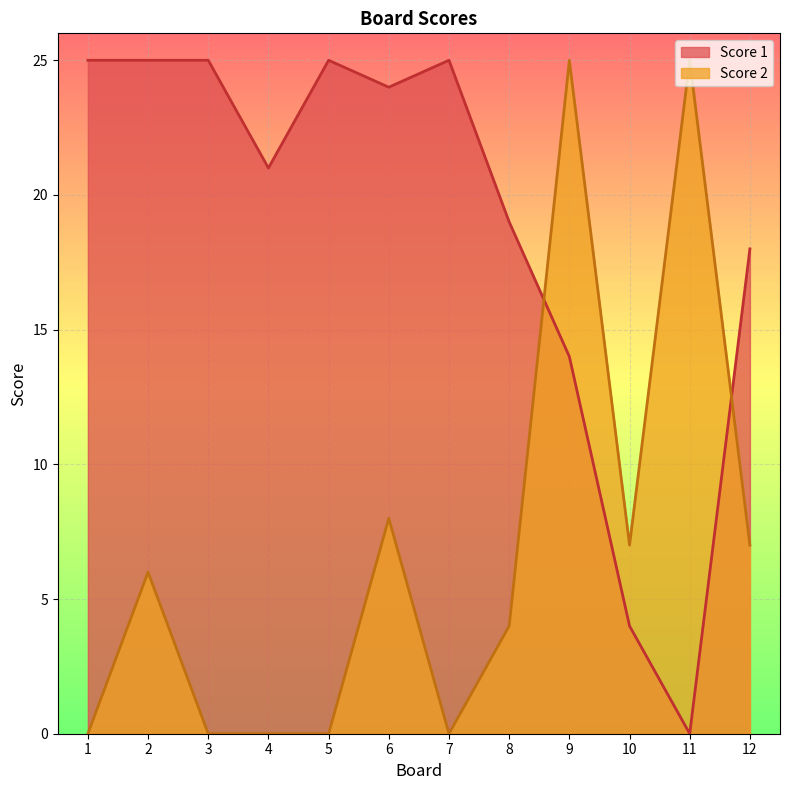

True or false: Score 1 and Score 2 intersect in this chart.

True